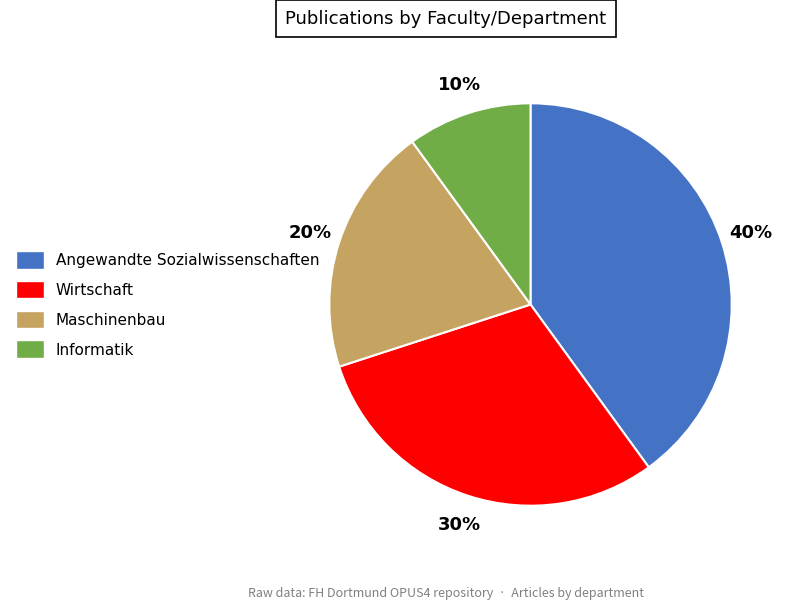

Does any single category account for the majority?

No